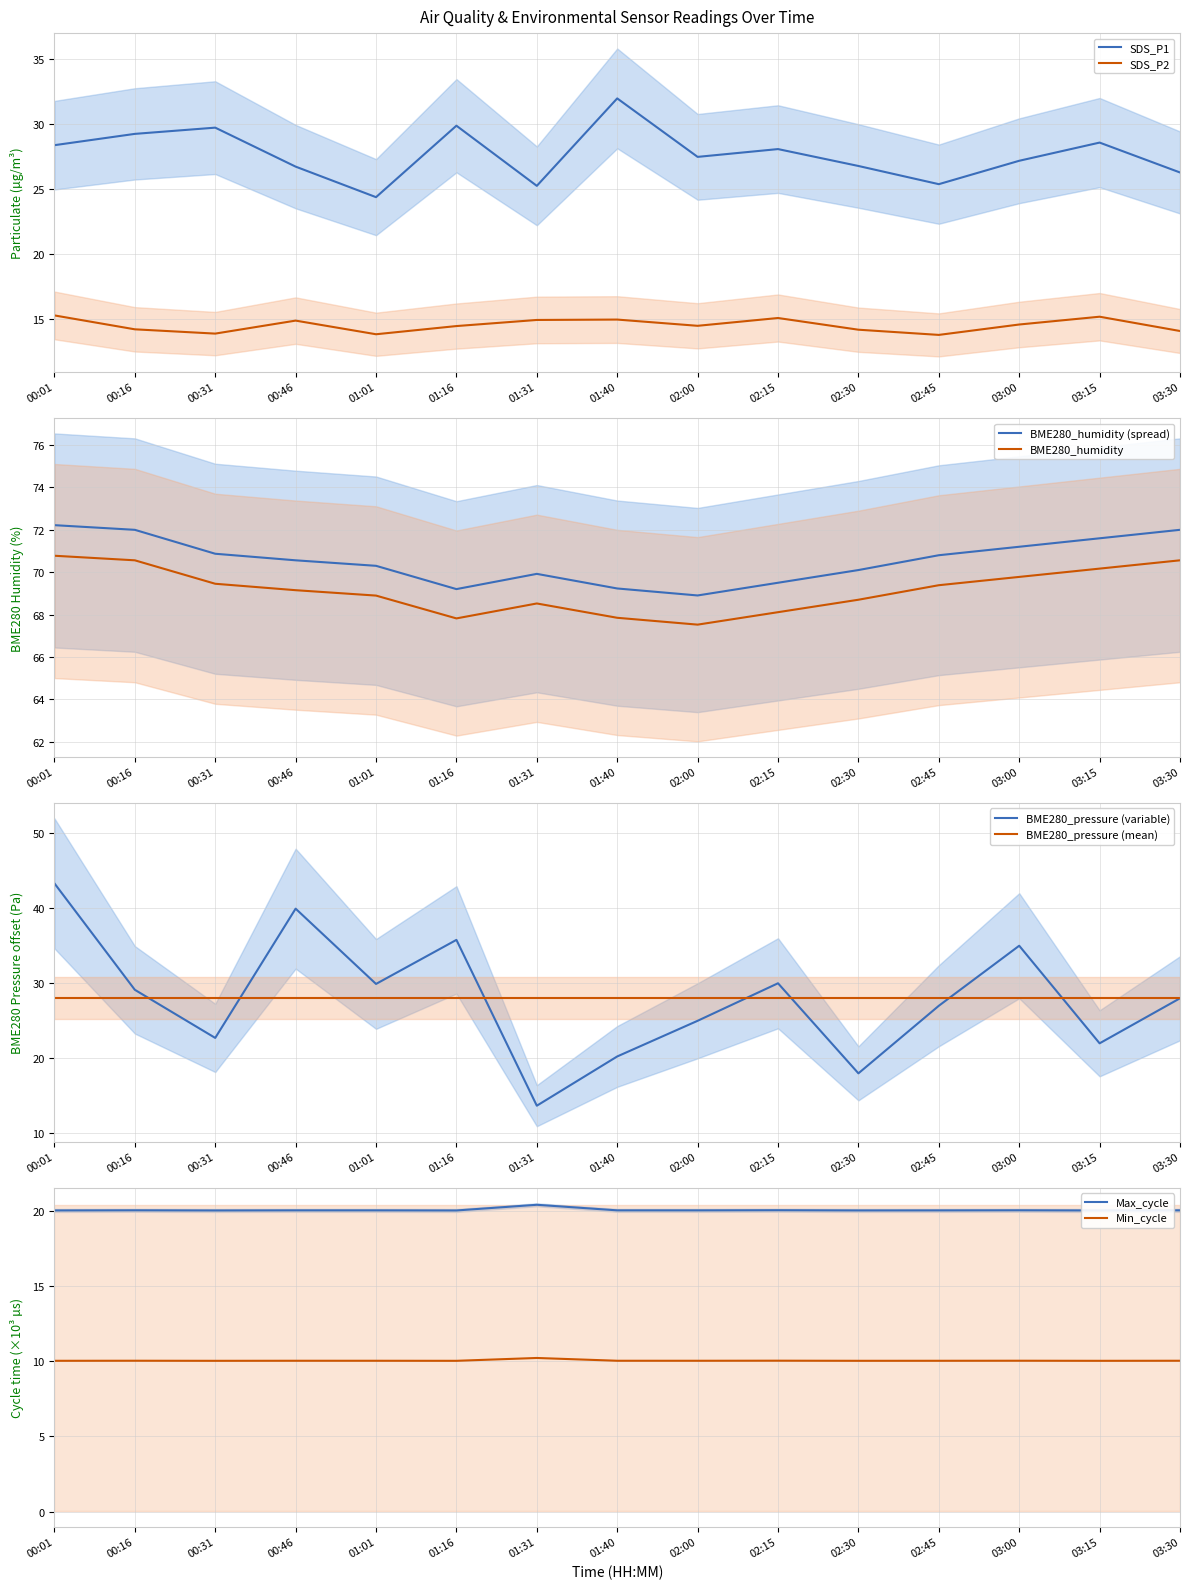

Rank the categories by Max_cycle value from highest to lowest.

01:31, 02:15, 03:00, 00:16, 03:30, 00:46, 01:40, 01:01, 02:00, 02:45, 00:01, 02:30, 00:31, 01:16, 03:15